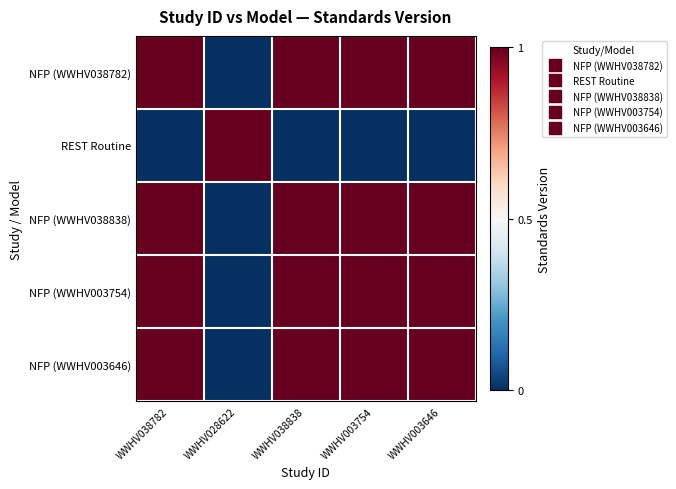

Which series has the widest spread of values?

NFP (WWHV038782)